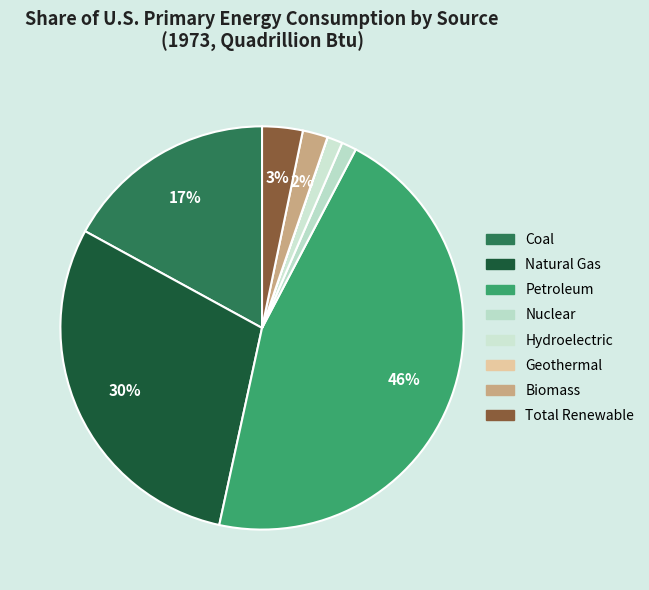

The Nuclear slice represents 13% of the pie. True or false?

False